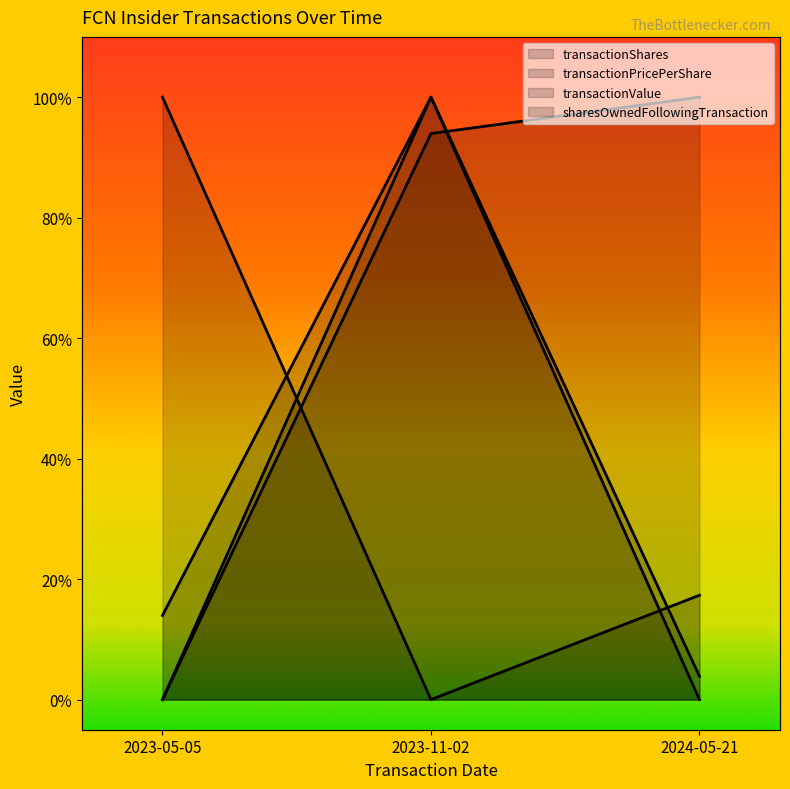

Count the transactionValue values in the range 0 to 1.

3